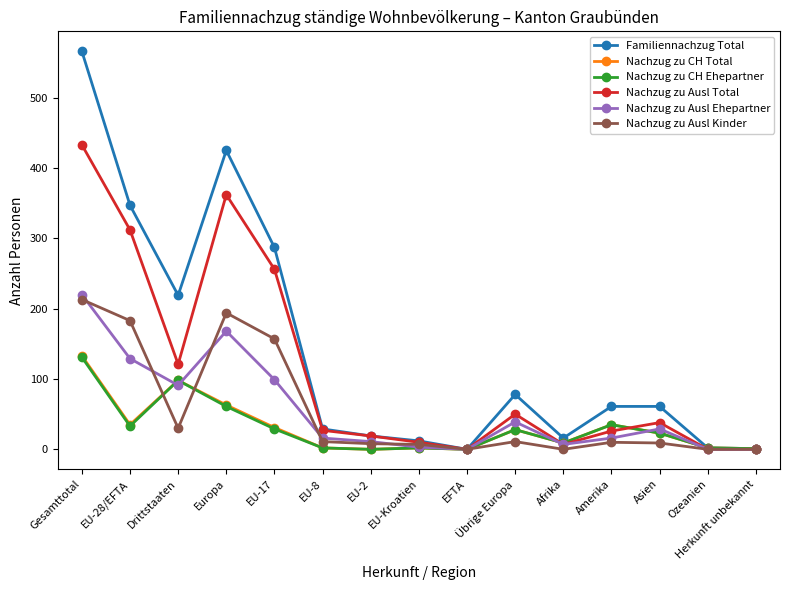

How many distinct data groups are displayed?

6